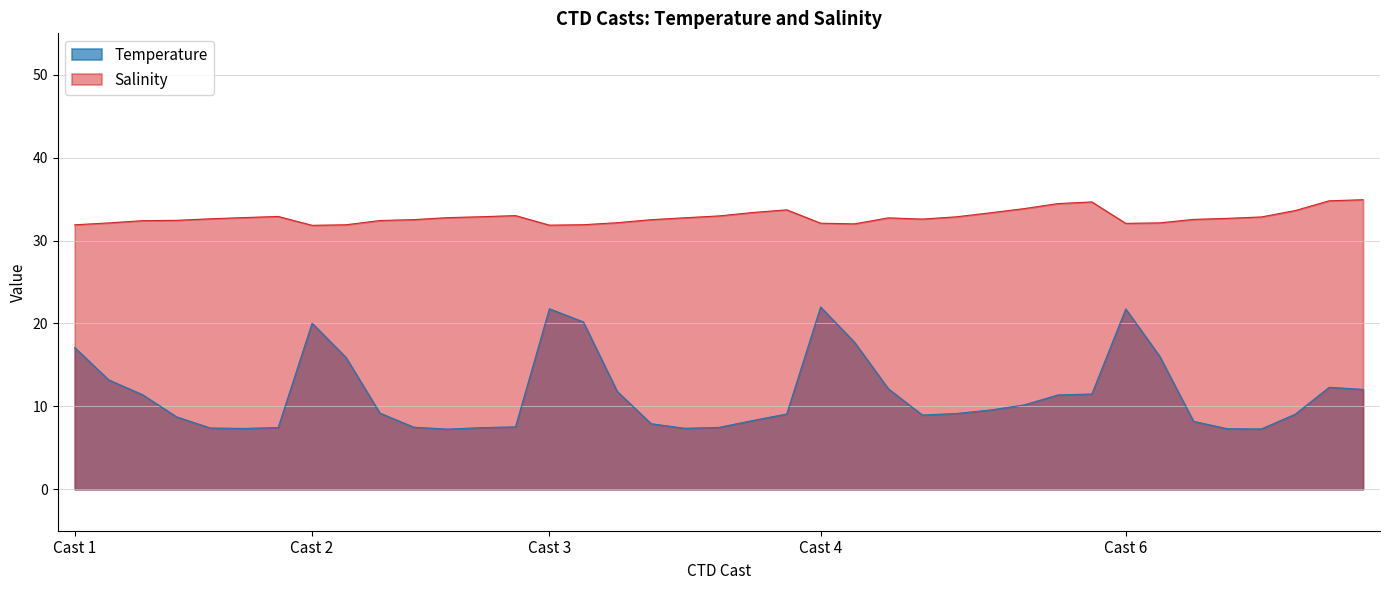

What is the total value across all series at 6?

53.8